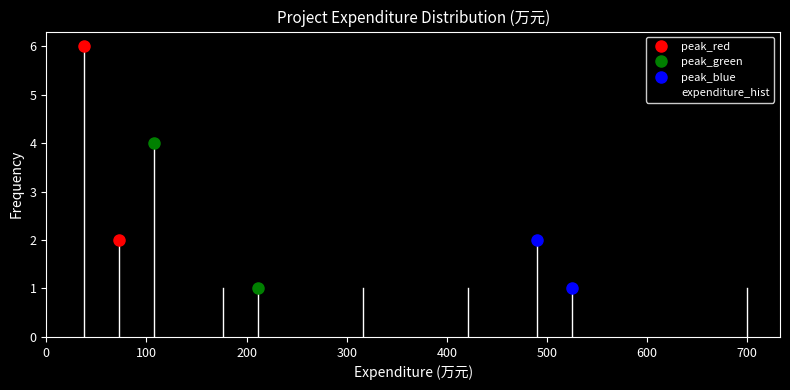

Around what value on the x-axis is the tallest bar? Give the approximate position of its centre, as read against the axis.

40